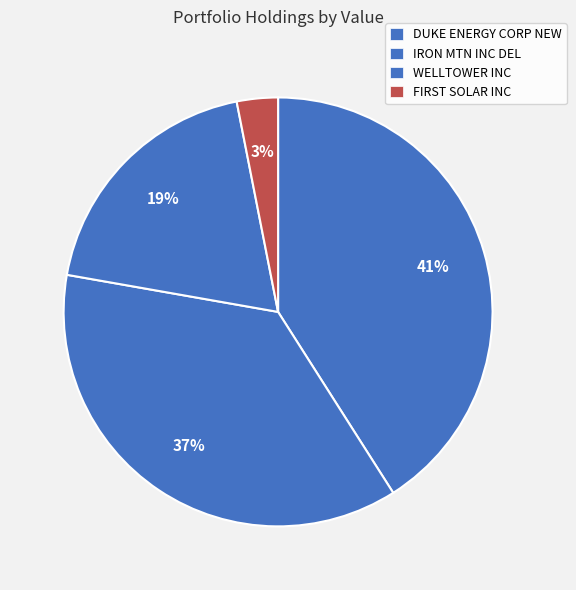

Rank the categories by value from highest to lowest.

DUKE ENERGY CORP NEW, IRON MTN INC DEL, WELLTOWER INC, FIRST SOLAR INC